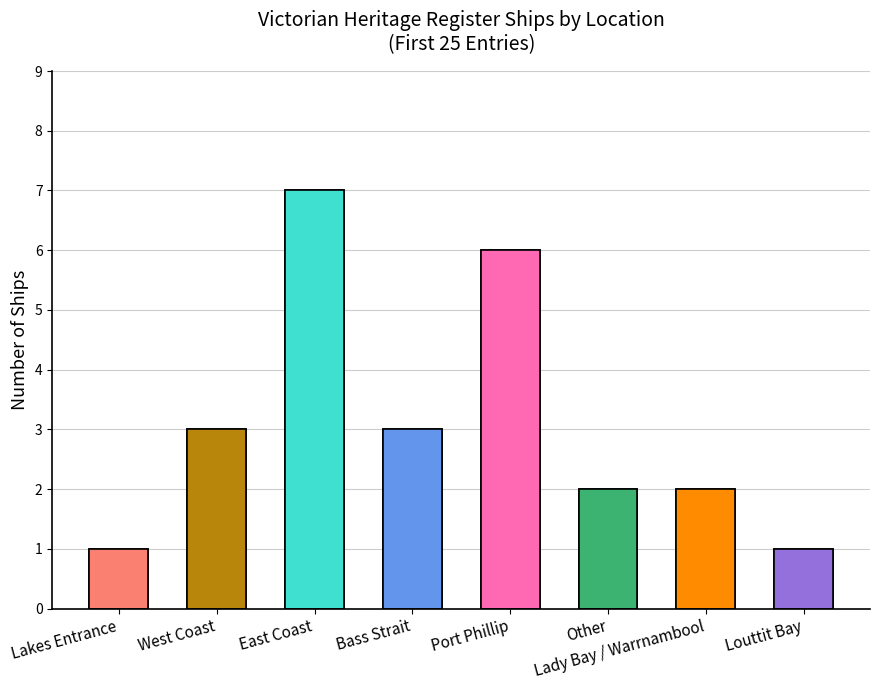

What is the sum of all values?

25